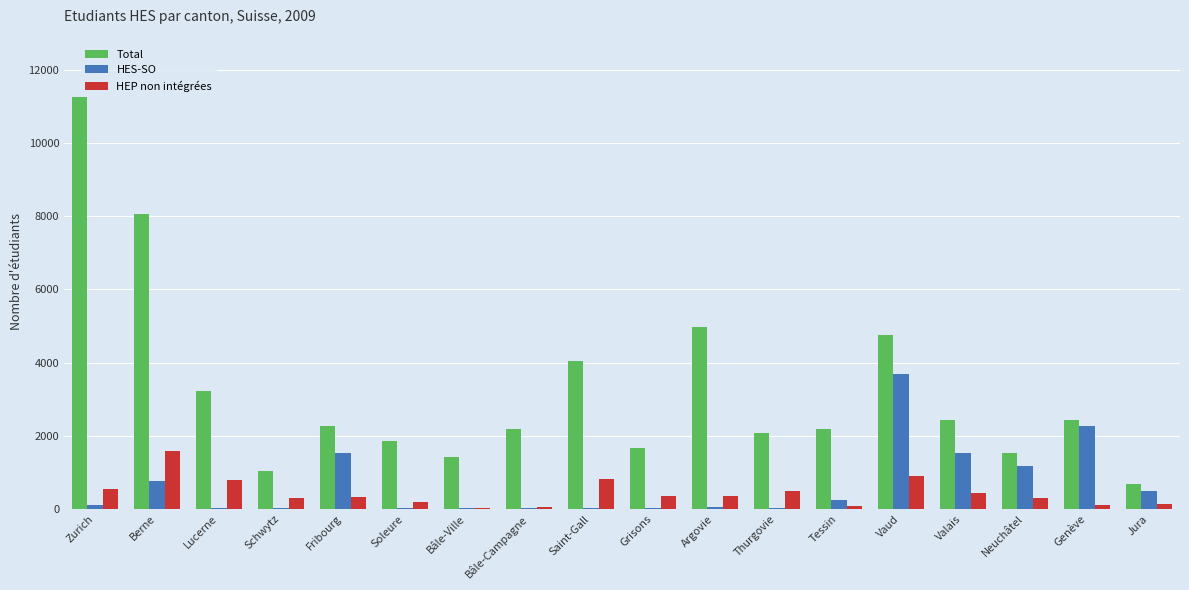

What is the maximum value shown in the chart?

11273